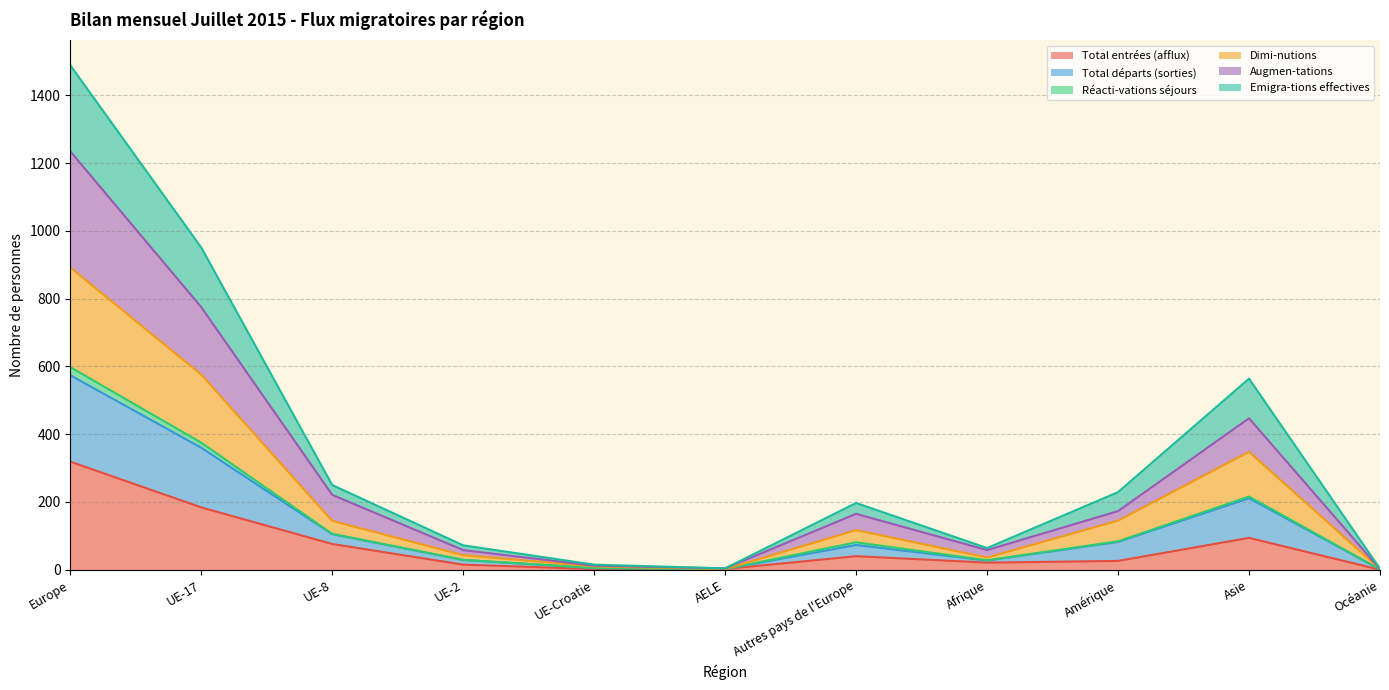

The value of Total entrées (afflux) at Amérique is 26. True or false?

True